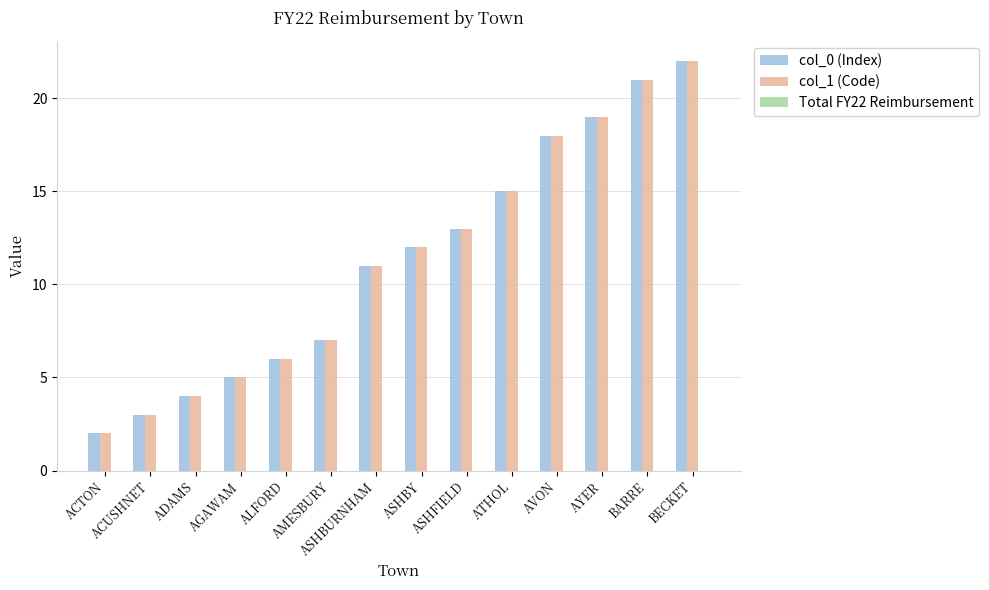

What is the maximum value shown in the chart?

22